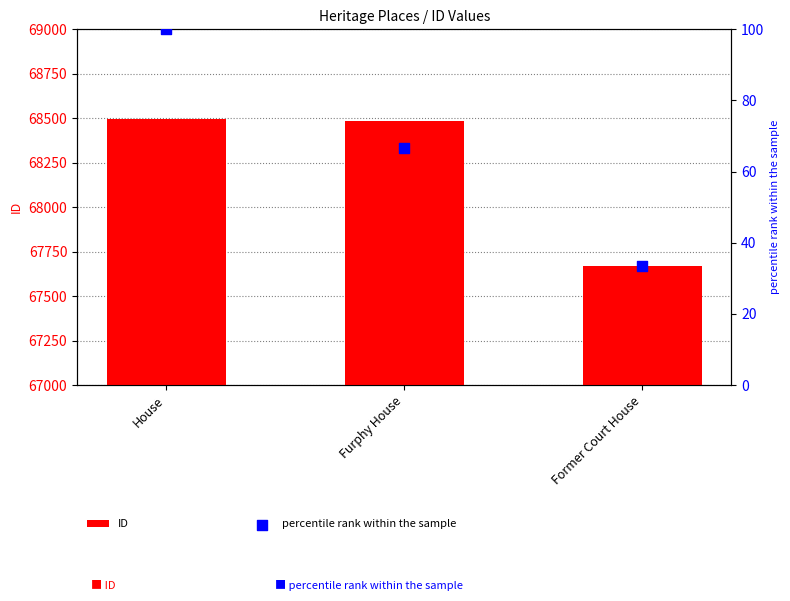

What is the total value across all series at Furphy House?

68552.7